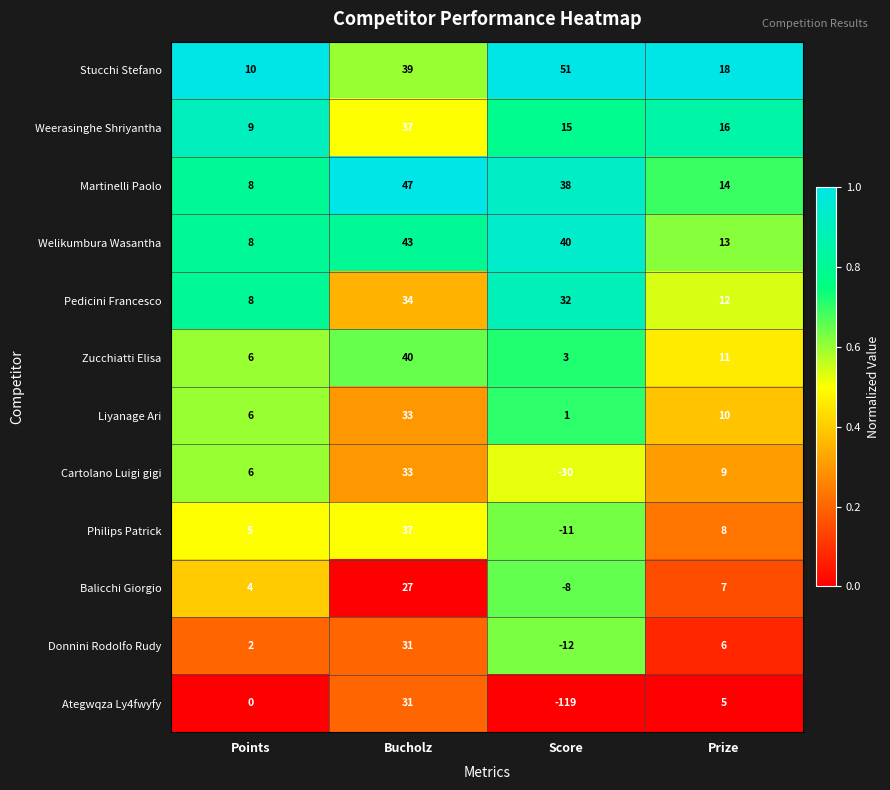

What is the difference between the maximum and minimum values in the Zucchiatti Elisa series?

37